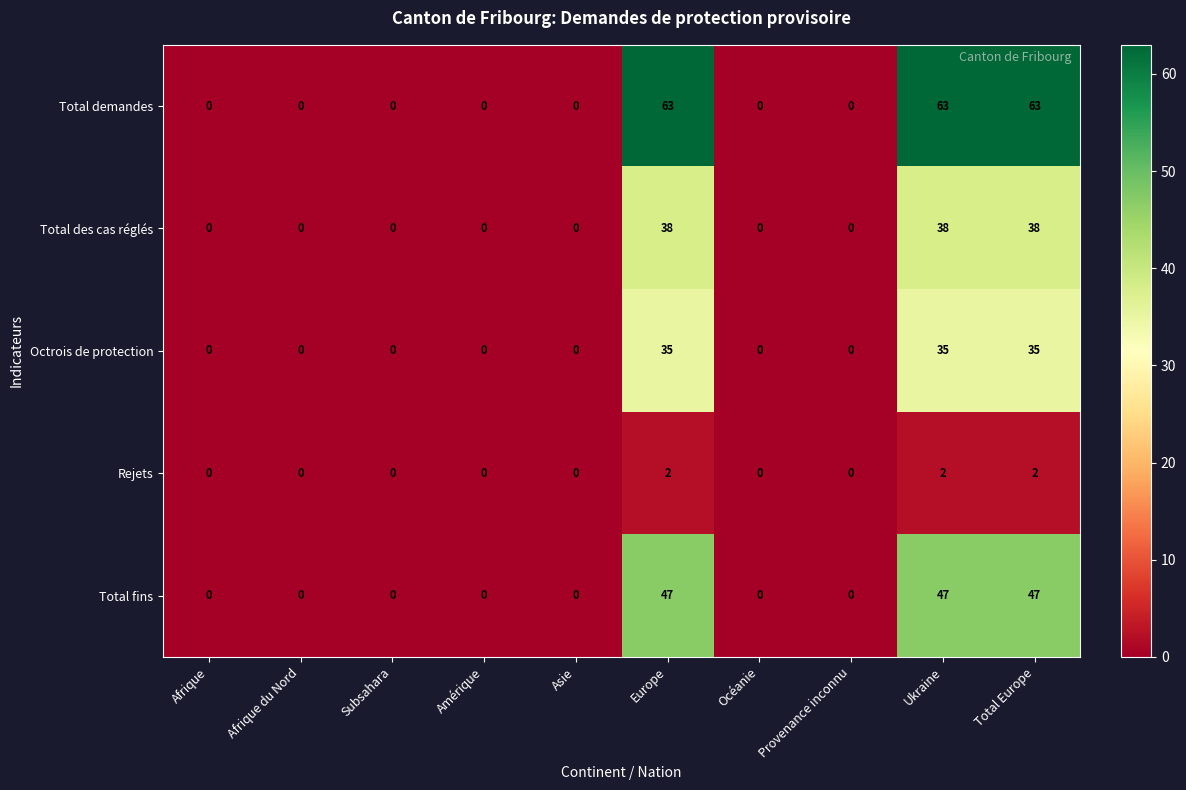

Which series has the widest spread of values?

Total demandes